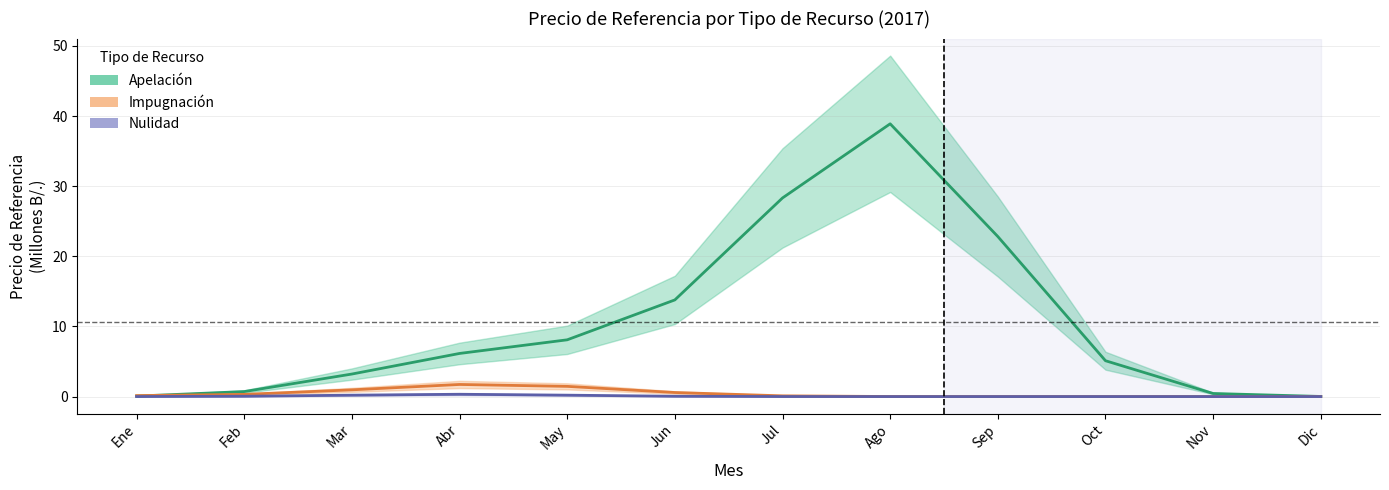

Rank the series at Oct from highest to lowest value.

Apelación, Impugnación, Nulidad